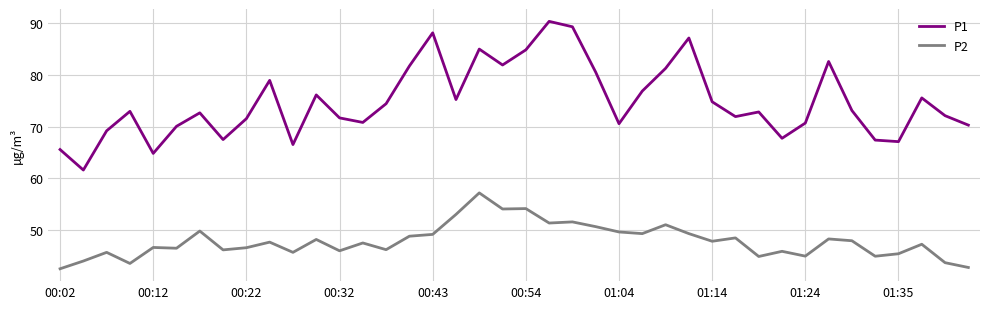

True or false: P2 and P1 cross at least once.

False